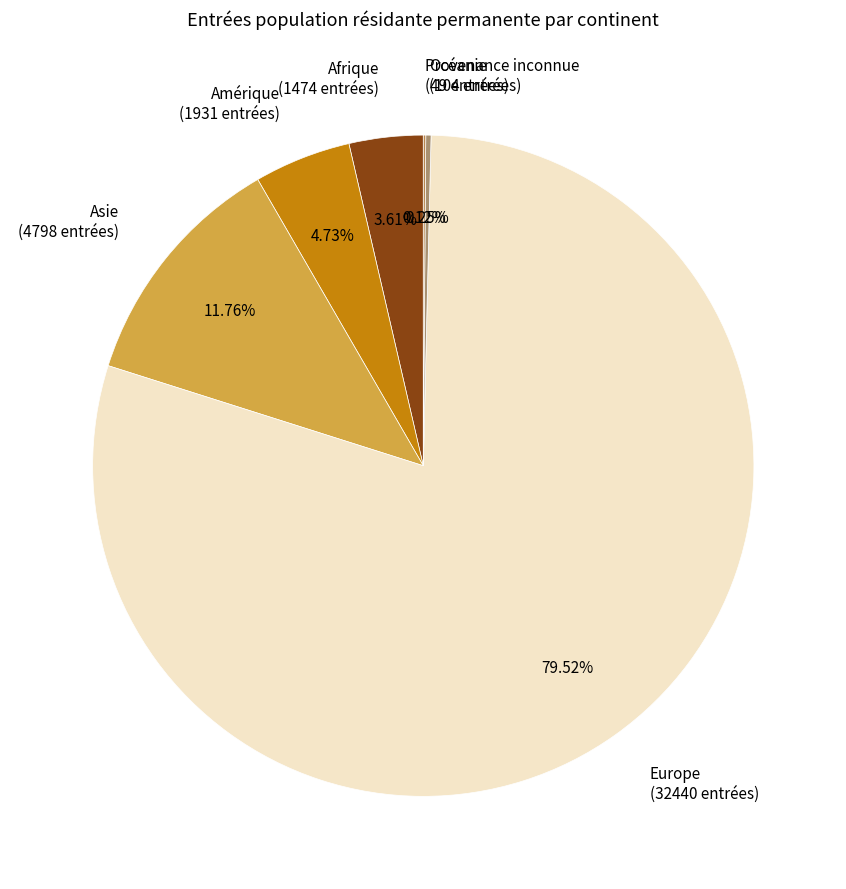

What is the largest slice in the pie chart?

Europe